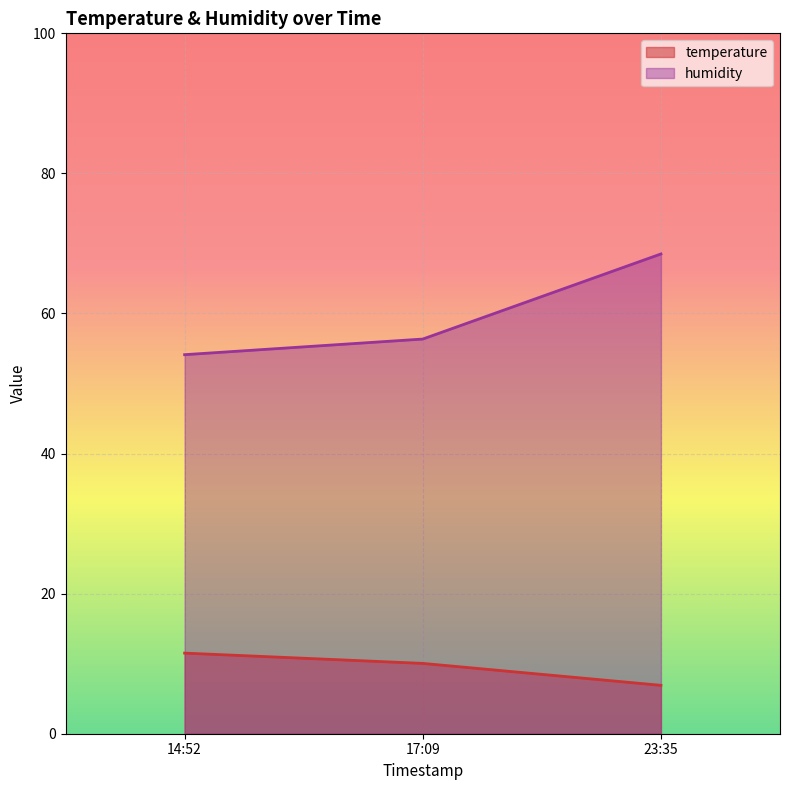

What is the smallest value displayed?

6.9